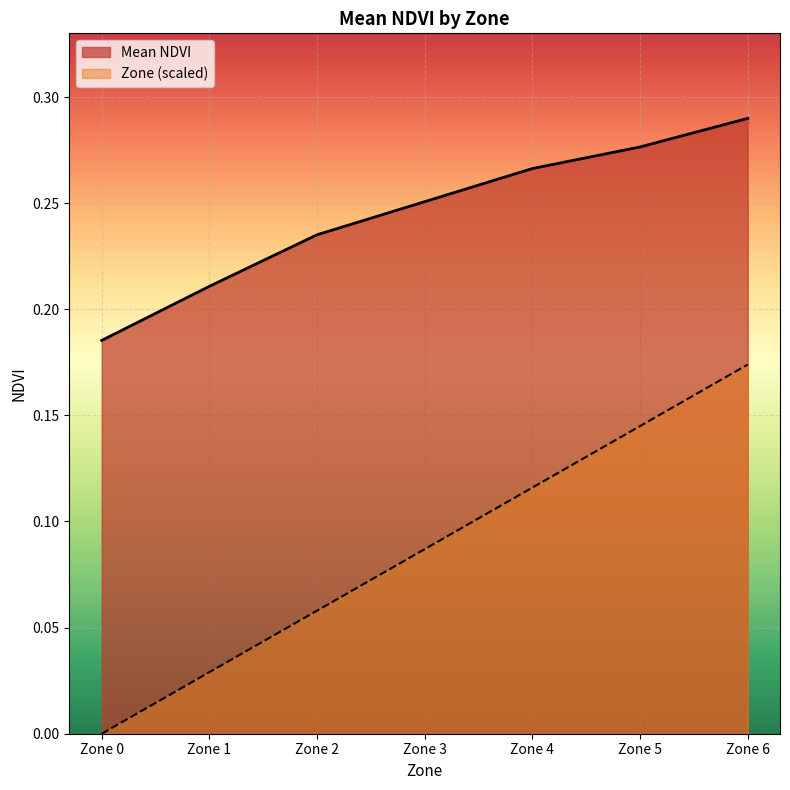

Does the chart display data point markers on the line(s)?

No